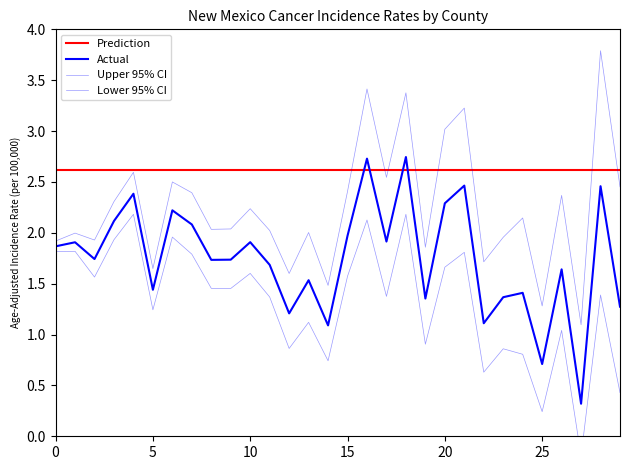

Which category has the lowest value in the Age-Adjusted Rate series?

Catron